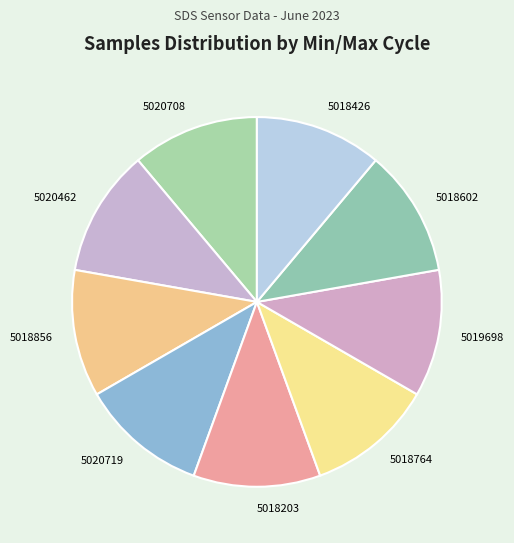

The 5018203 slice represents 11% of the pie. True or false?

True